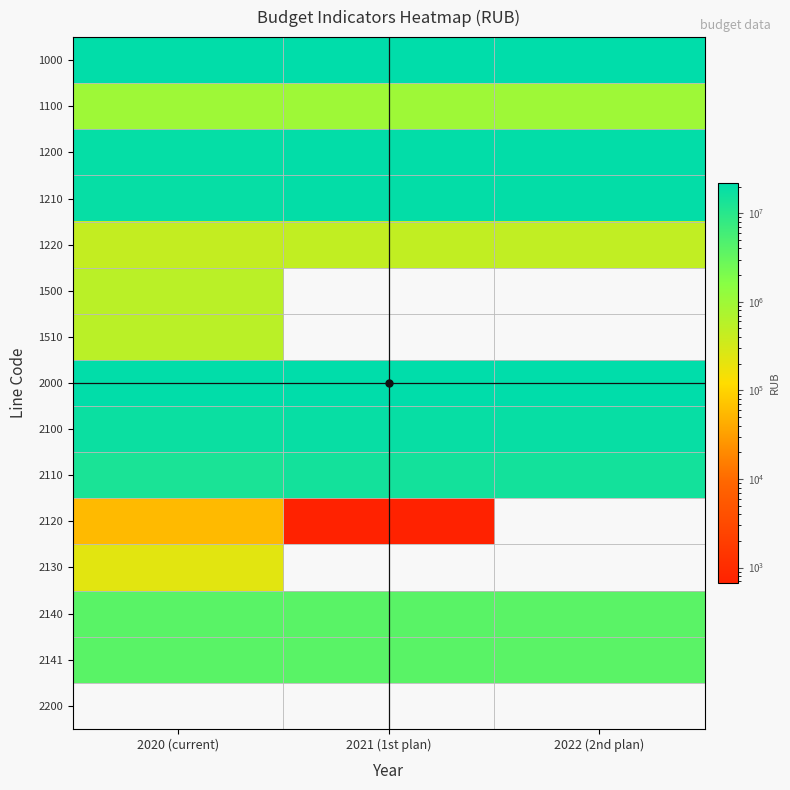

Rank the series at 2020 (current) from highest to lowest value.

2000, 1000, 1200, 1210, 2100, 2110, 2140, 2141, 1100, 1500, 1510, 1220, 2130, 2120, 2200